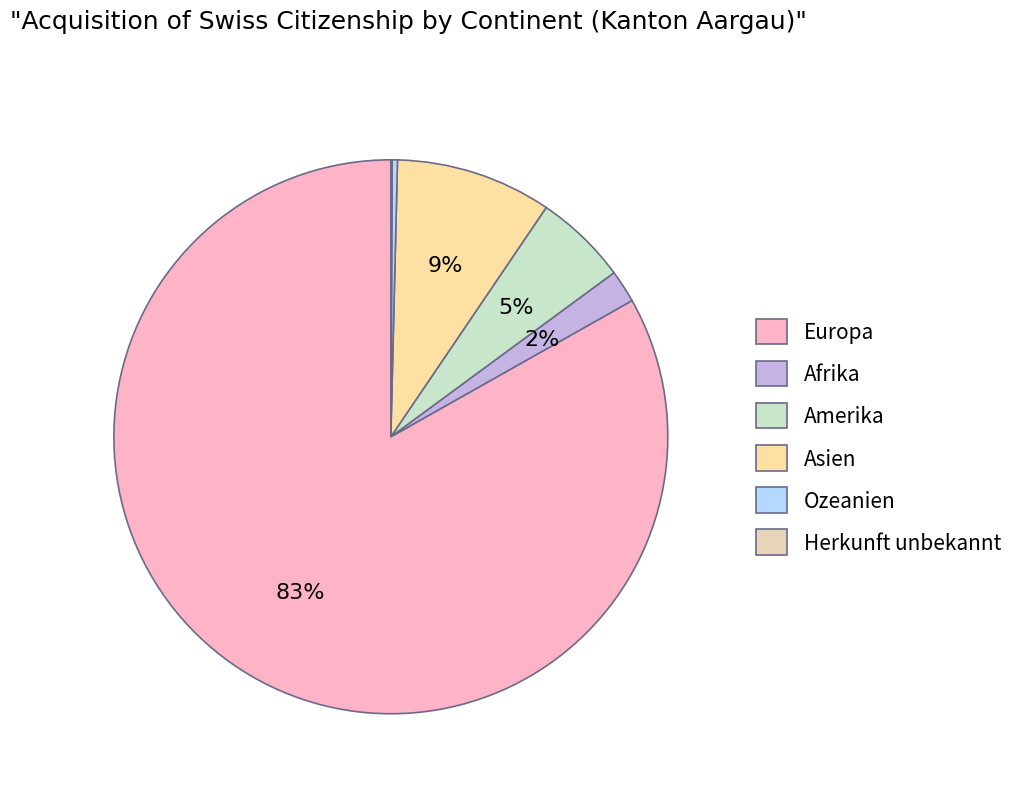

Which has a higher value, Afrika or Ozeanien?

Afrika